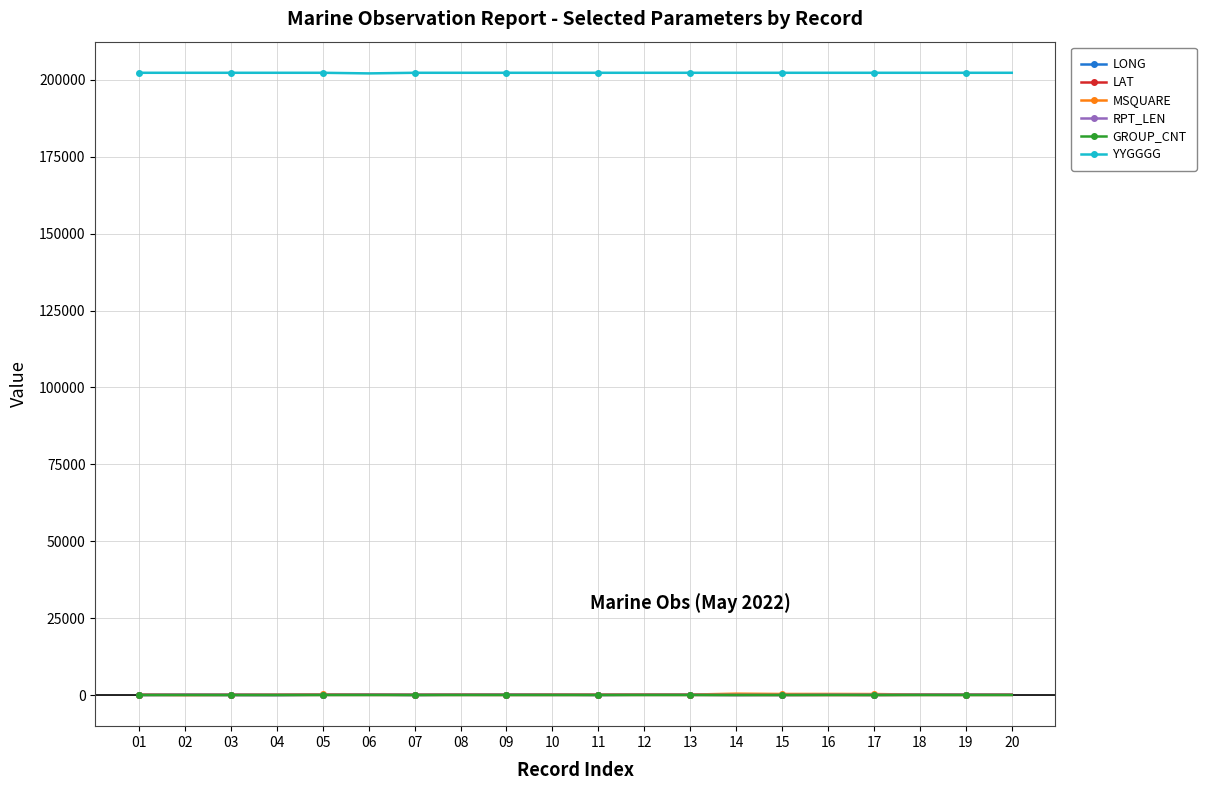

Which series has the largest total across all categories?

YYGGGG